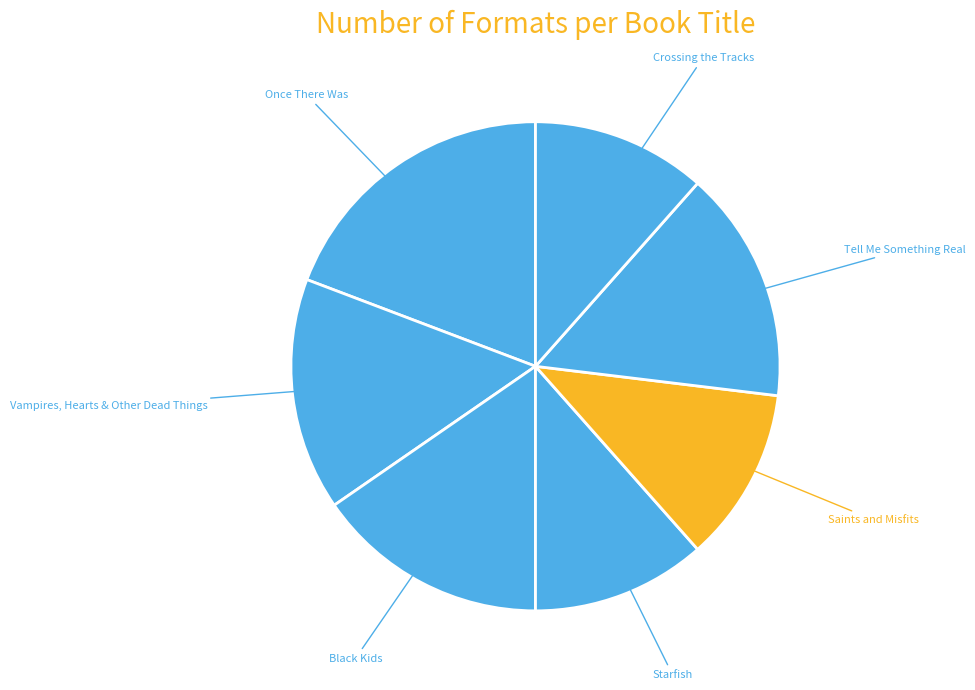

Which category has the biggest portion of the pie?

Once There Was